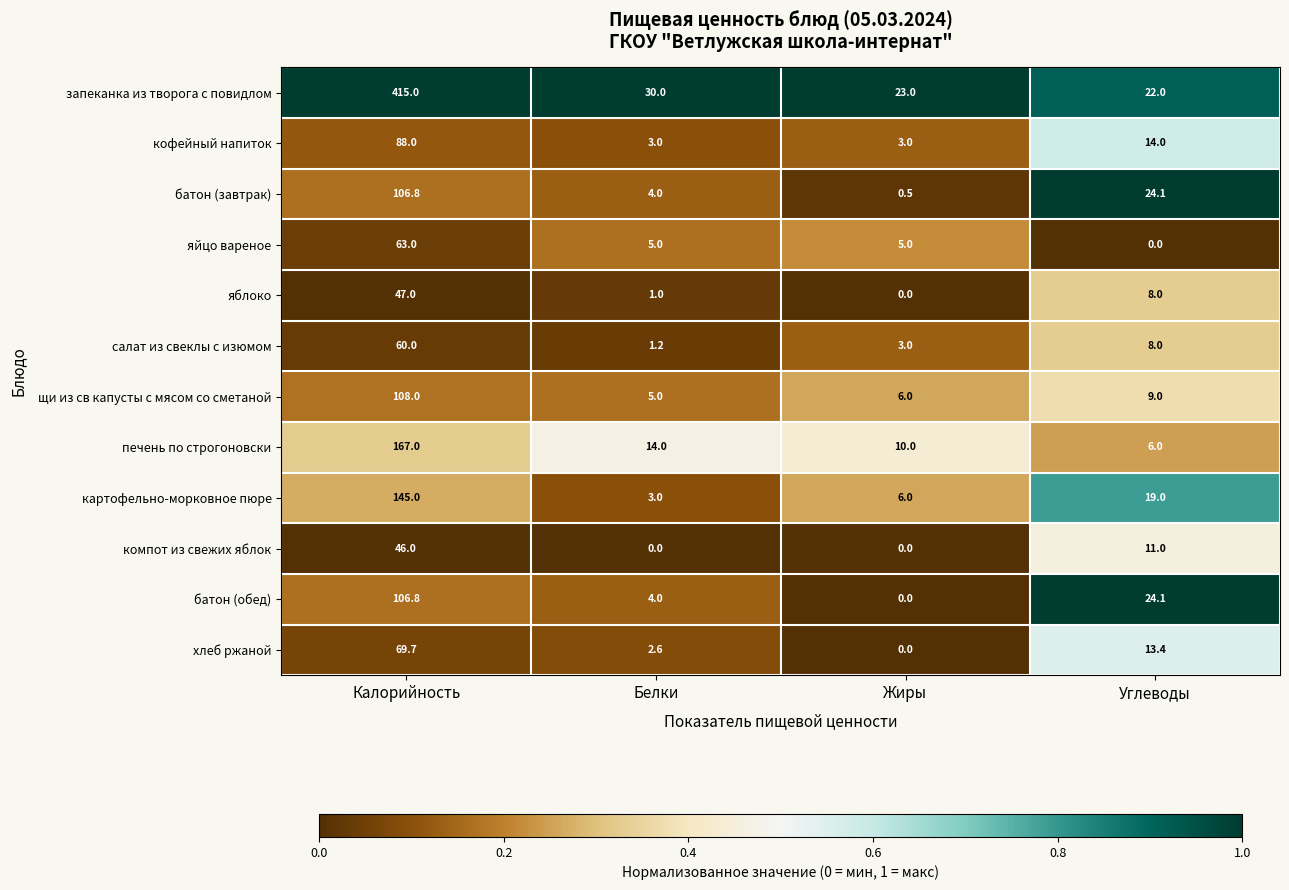

Which series changed the most between Белки and Жиры?

запеканка из творога с повидлом